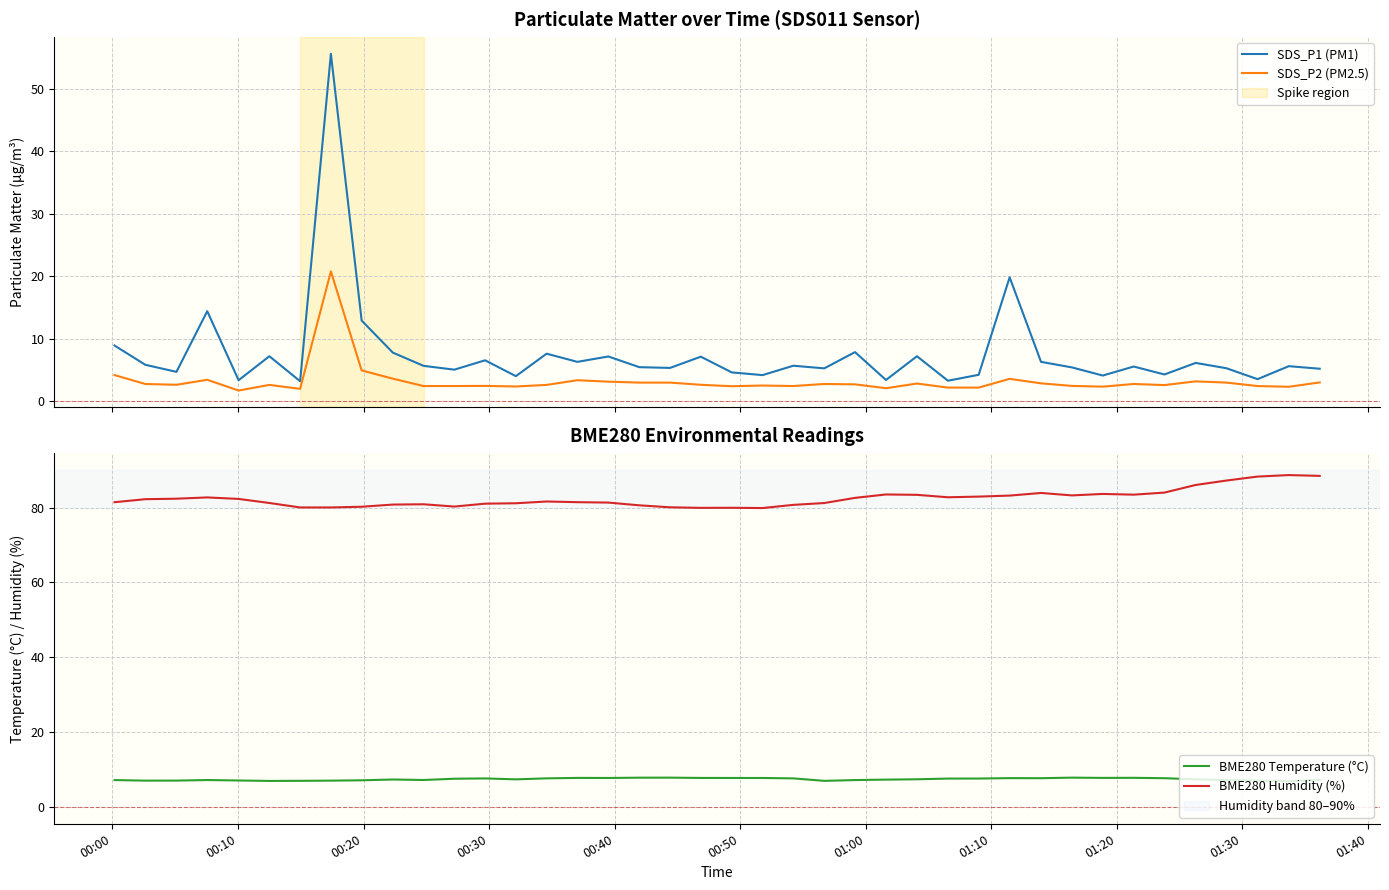

What is the lowest value of the BME280 Humidity (%) series?

79.9